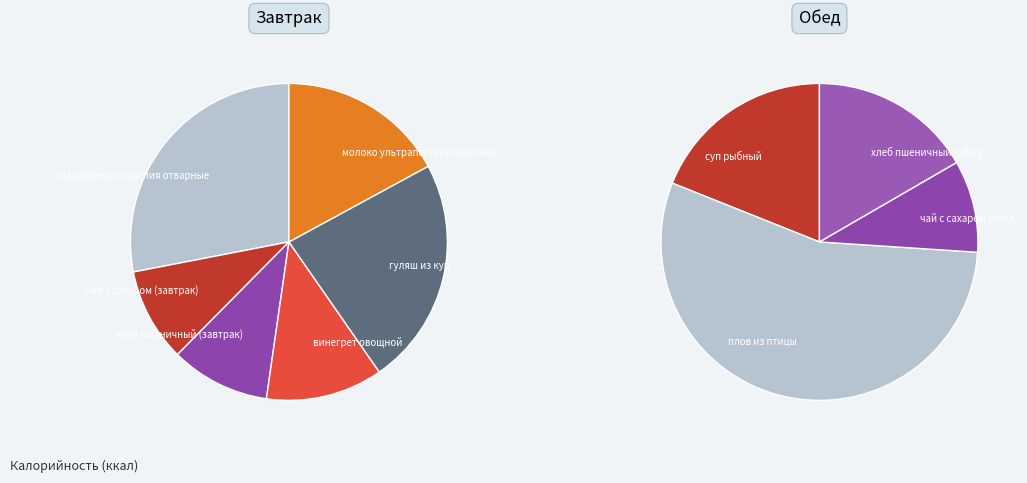

Rank the categories by value from lowest to highest.

чай с сахаром (завтрак), чай с сахаром (обед), хлеб пшеничный (завтрак), винегрет овощной, хлеб пшеничный (обед), молоко ультрапастеризованное, суп рыбный, гуляш из кур, макаронные изделия отварные, плов из птицы